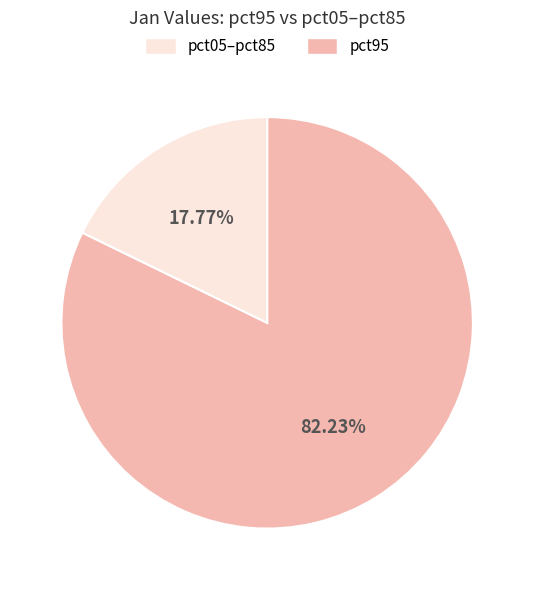

Is there any slice that represents more than half of the pie?

Yes